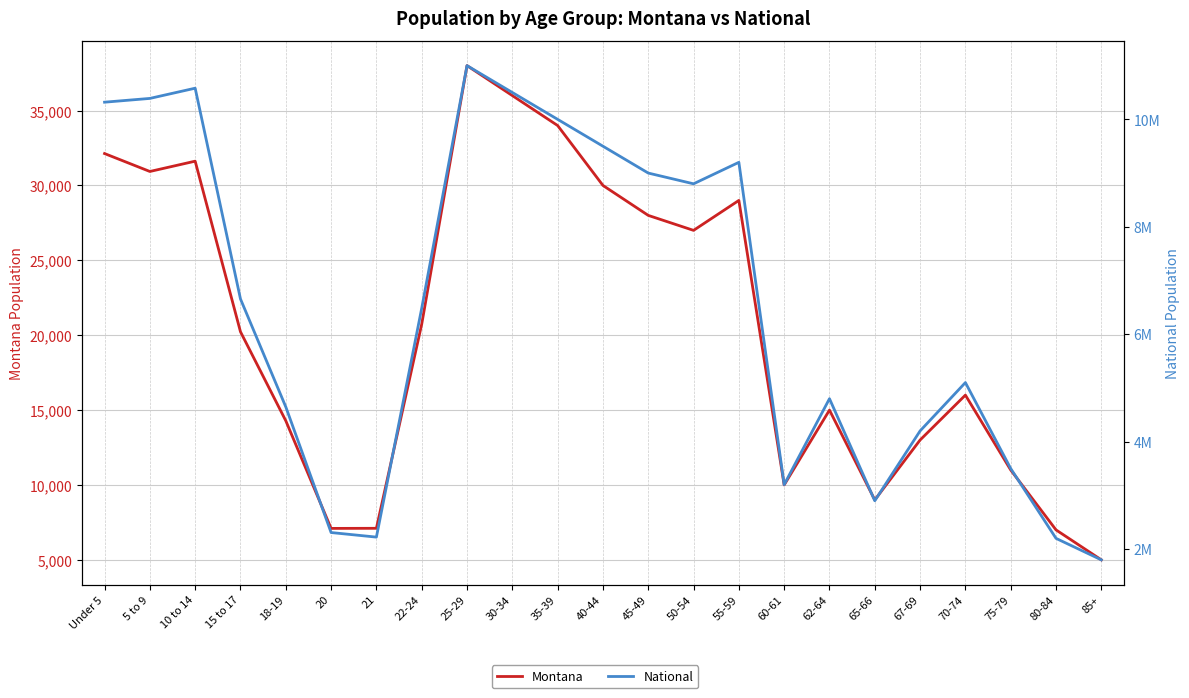

True or false: National and Montana intersect in this chart.

False